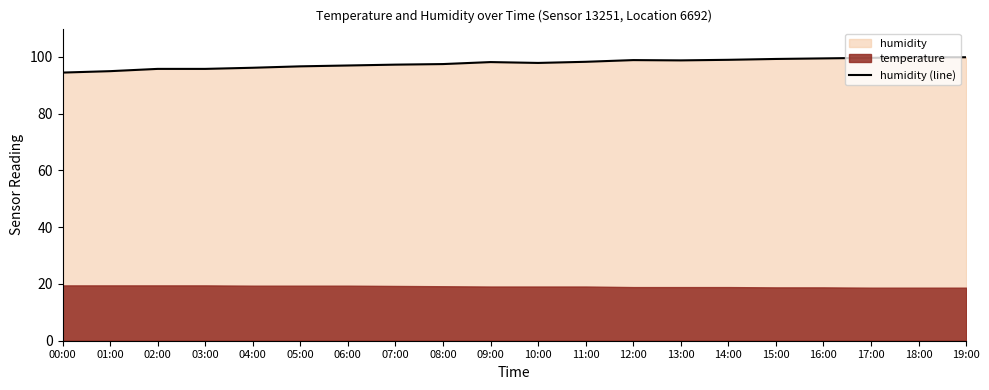

Read the value at 16:00.

99.5